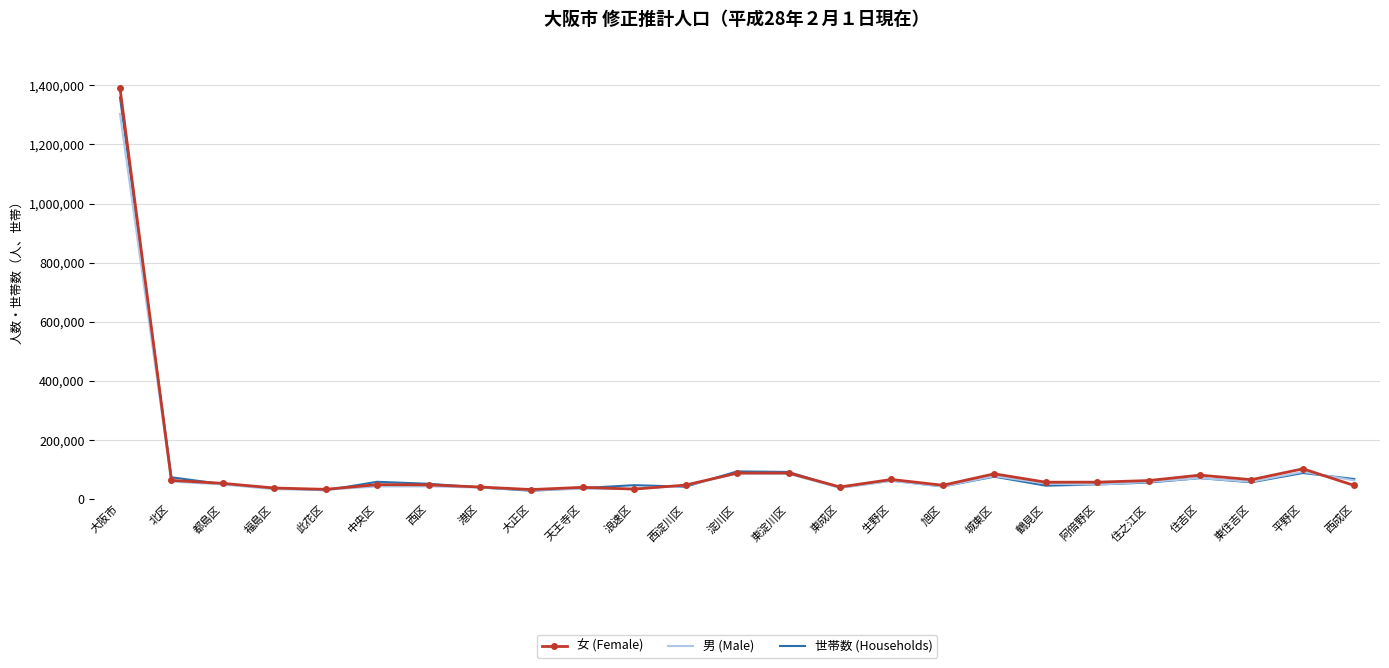

Is it true that 男 (Male) equals 35503 at 天王寺区?

True